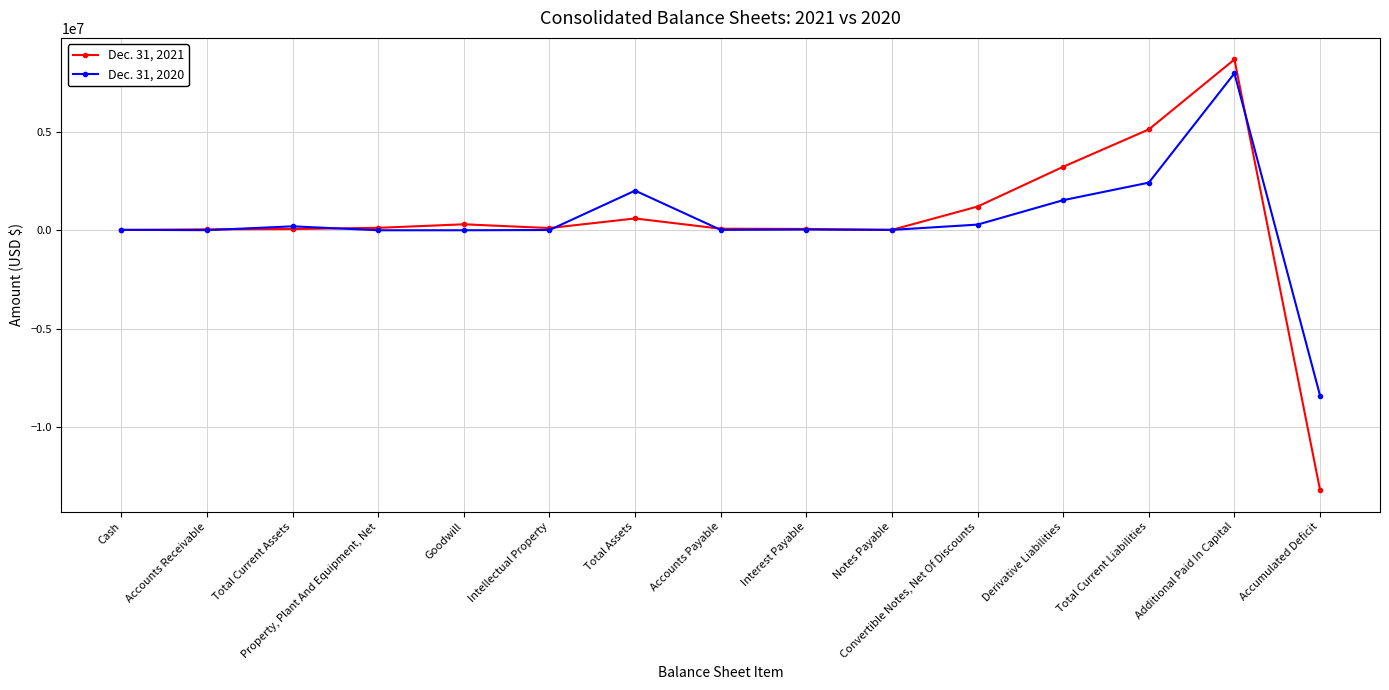

What is the difference between the maximum and minimum values in the Dec. 31, 2021 series?

21847432